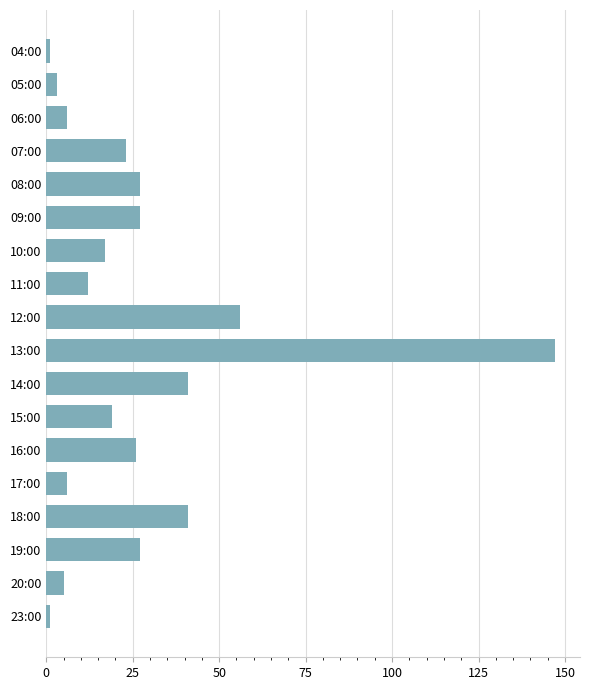

What is the change in value from 08:00 to 14:00?

+14